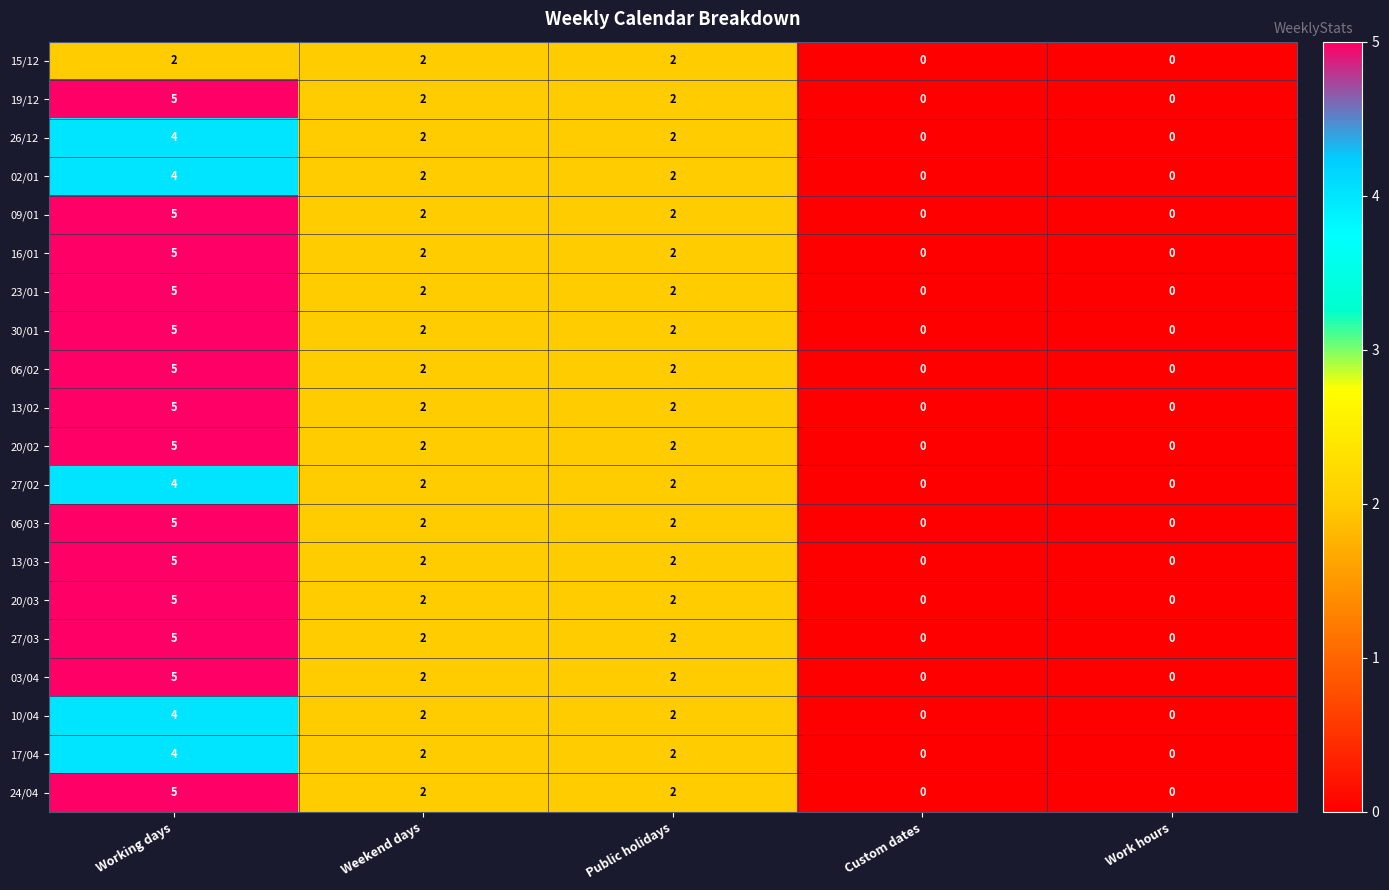

What is the sum of all 30/01 values?

9